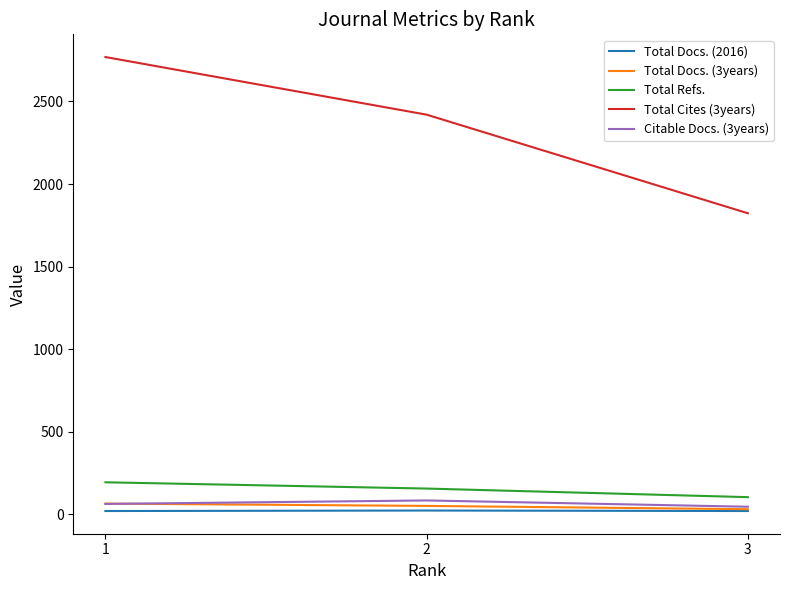

Is it true that Total Cites (3years) equals 3754 at 1?

False